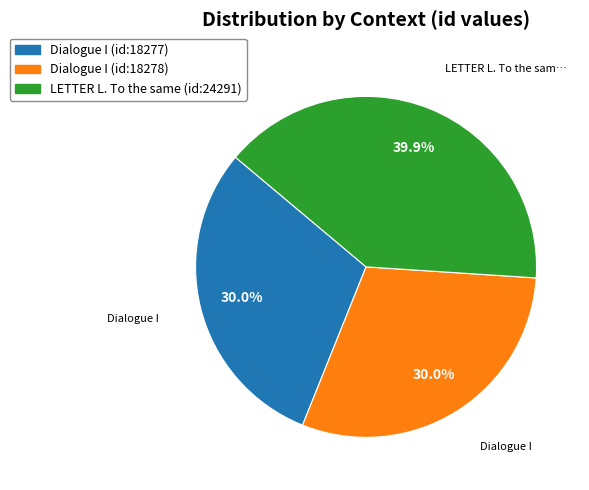

The Dialogue I (id:18278) slice represents 30% of the pie. True or false?

True